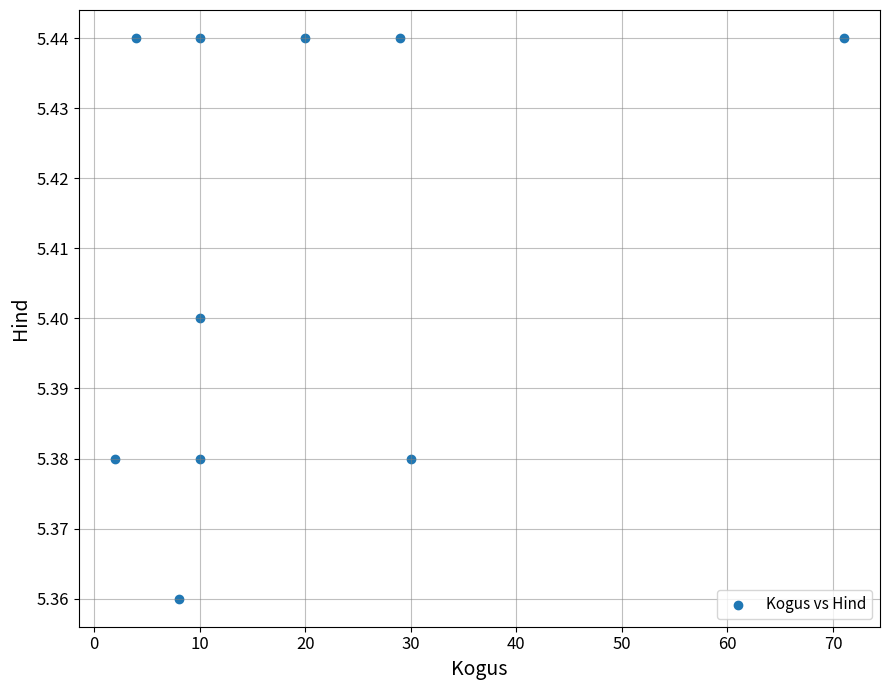

What is the range of X values (max minus min)?

69.0